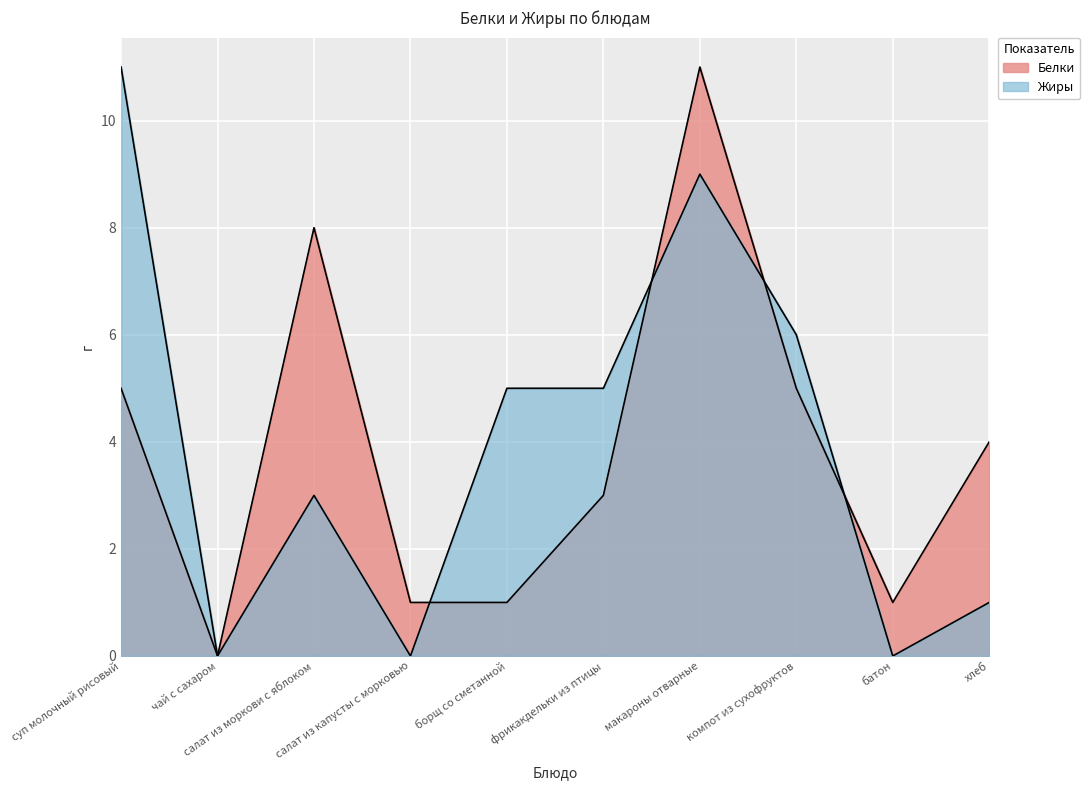

Which series has the largest range (max minus min)?

Белки